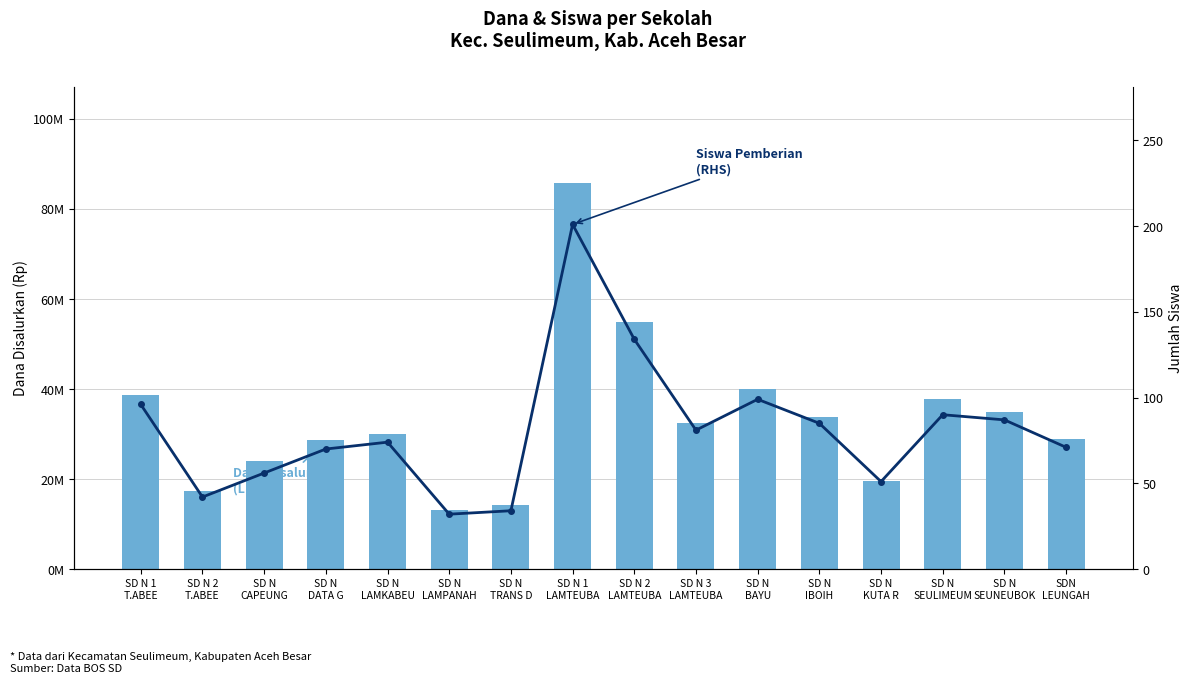

The value of Siswa Pemberian (RHS) at SD N
TRANS D is 11. True or false?

False